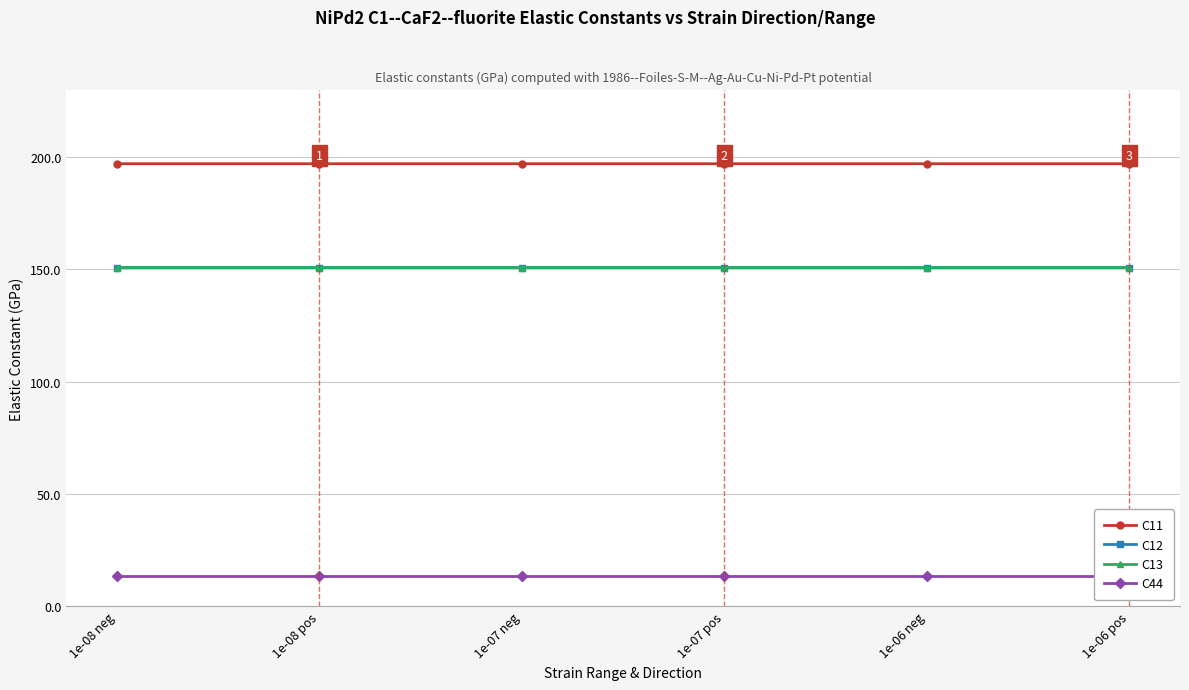

What is the sum of all C13 values?

904.8